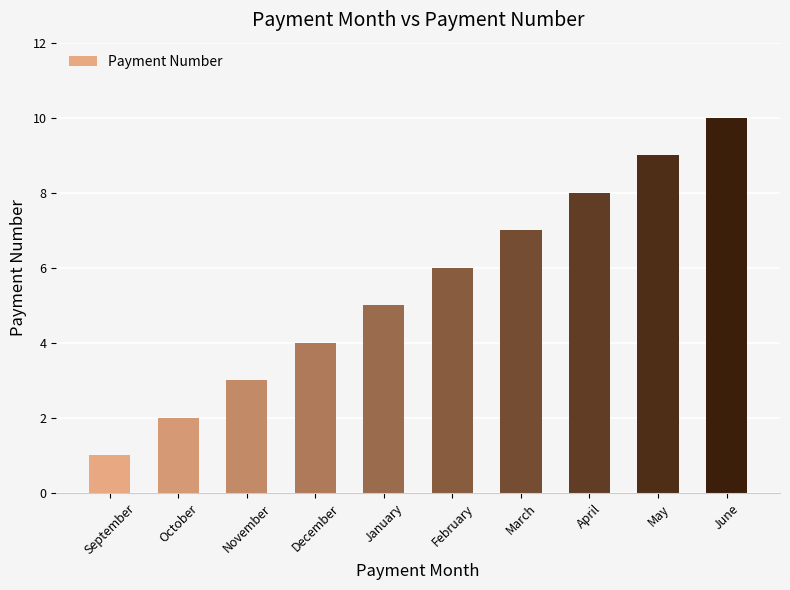

Which label corresponds to the largest value in the chart?

June